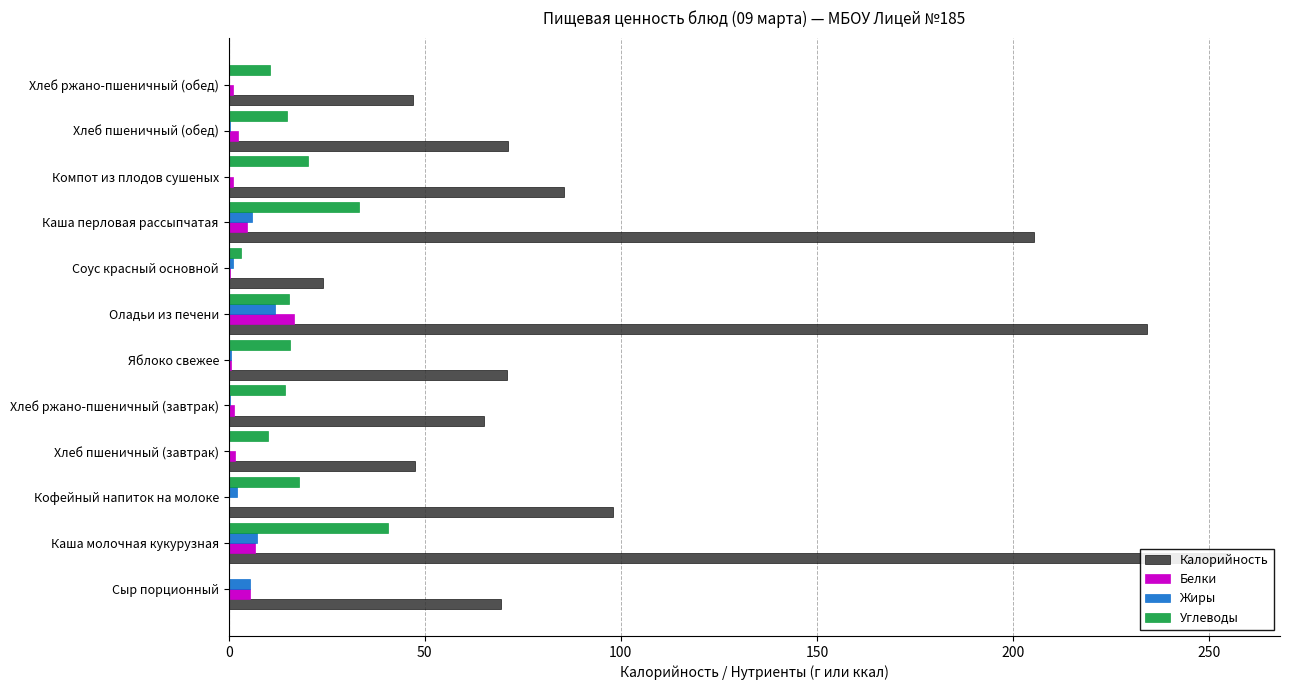

Reading right to left, what are all the values shown in this chart?

Калорийность: 47.1	71.2	85.4	205.3	24.1	234.1	71.0	65.0	47.5	98.0	255.3	69.3
Белки: 1.0	2.3	1.0	4.7	0.4	16.6	0.6	1.4	1.5	0.1	6.7	5.4
Жиры: 0.1	0.3	0.1	6.0	1.1	11.8	0.6	0.2	0.2	2.0	7.3	5.3
Углеводы: 10.5	14.9	20.2	33.2	3.2	15.3	15.7	14.4	9.9	18.0	40.7	0.0